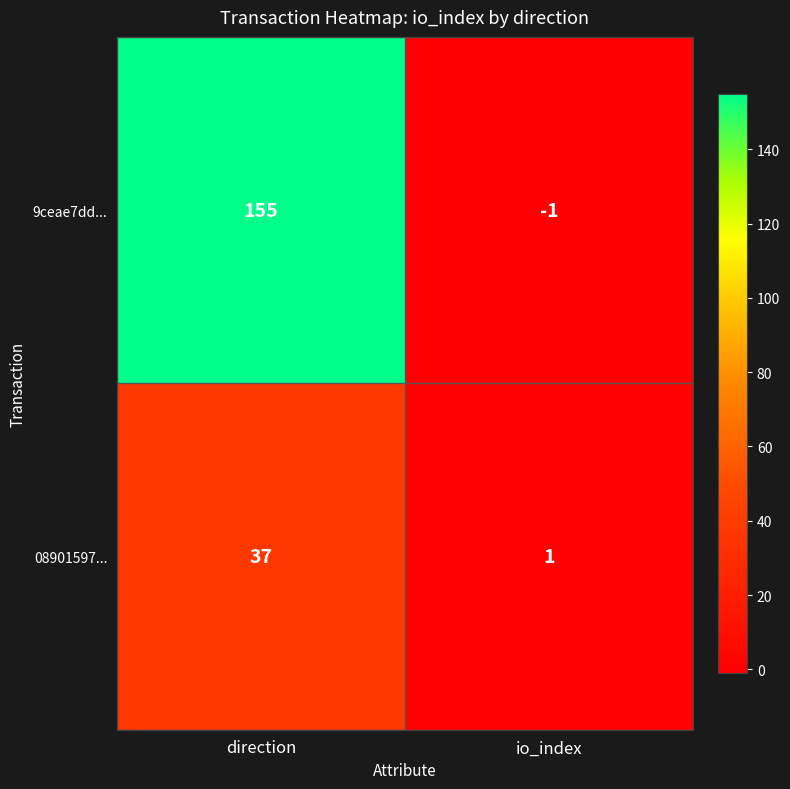

What is the difference between the maximum and minimum values in the 08901597... series?

36